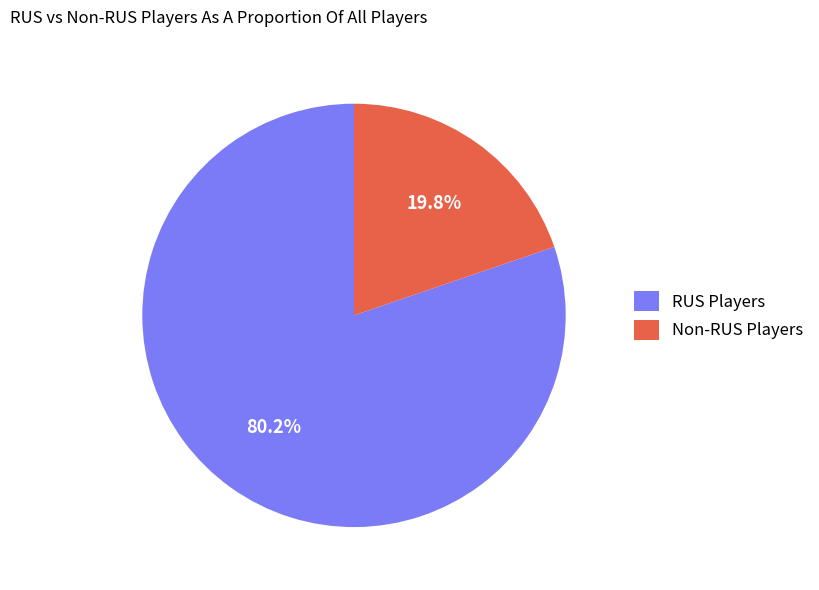

Does Non-RUS Players represent more than half of the total?

No